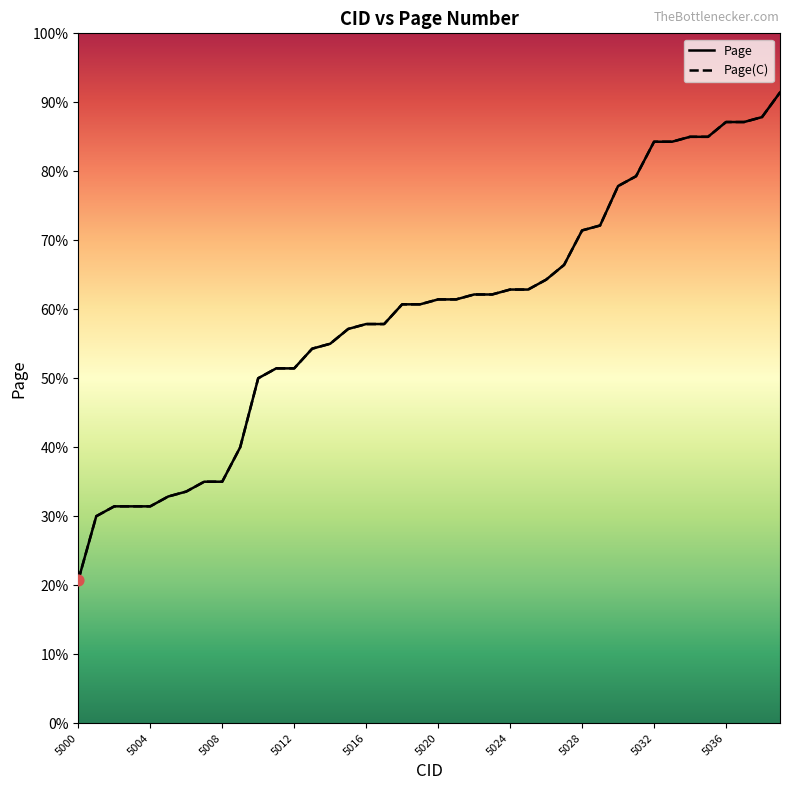

Which series contains the highest Y value?

Page